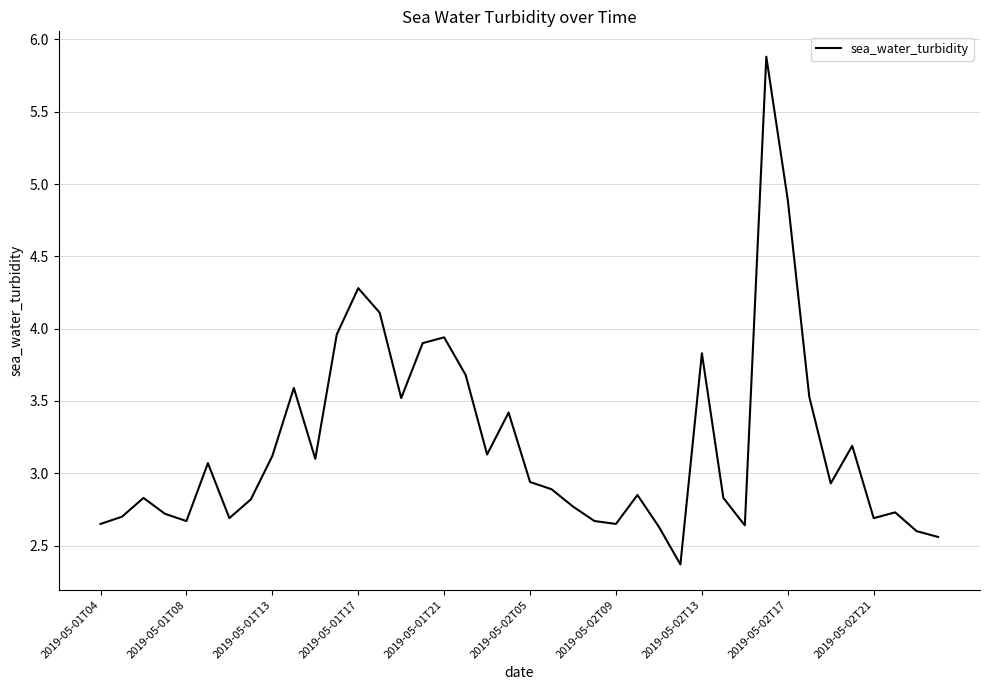

What is the maximum value shown in the chart?

5.9